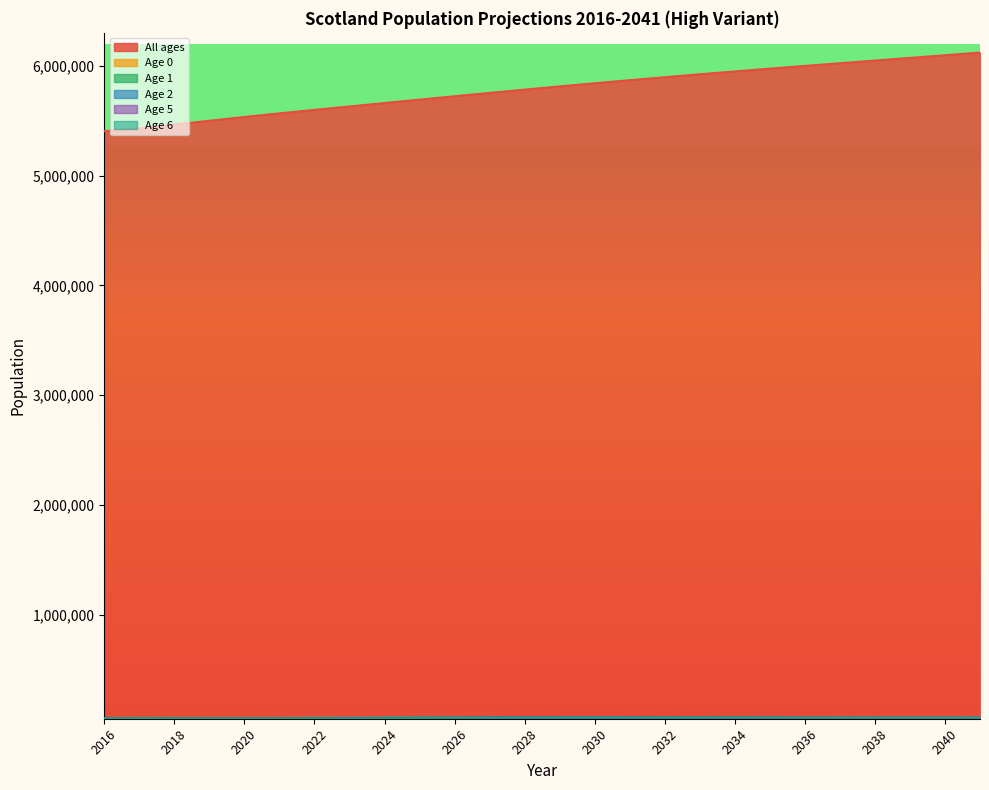

What is the difference between the second highest and minimum values in the Age 5 series?

10525